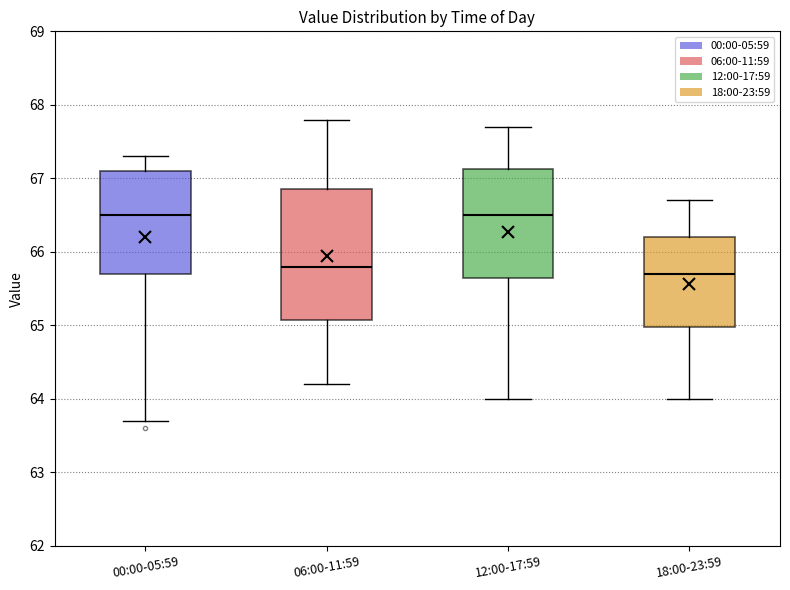

Reading left to right, transcribe this box plot: for each box, give where its median line is, the range the box spans, and where its two whiskers end, as read against the y-axis. The values are not printed on the chart, so give them approximately, as read against the axis.

00:00-05:59: median 66.5, box 65.7 to 67.1, whiskers 63.7 to 67.3
06:00-11:59: median 65.8, box 65.1 to 66.9, whiskers 64.2 to 67.8
12:00-17:59: median 66.5, box 65.7 to 67.1, whiskers 64.0 to 67.7
18:00-23:59: median 65.7, box 65.0 to 66.2, whiskers 64.0 to 66.7